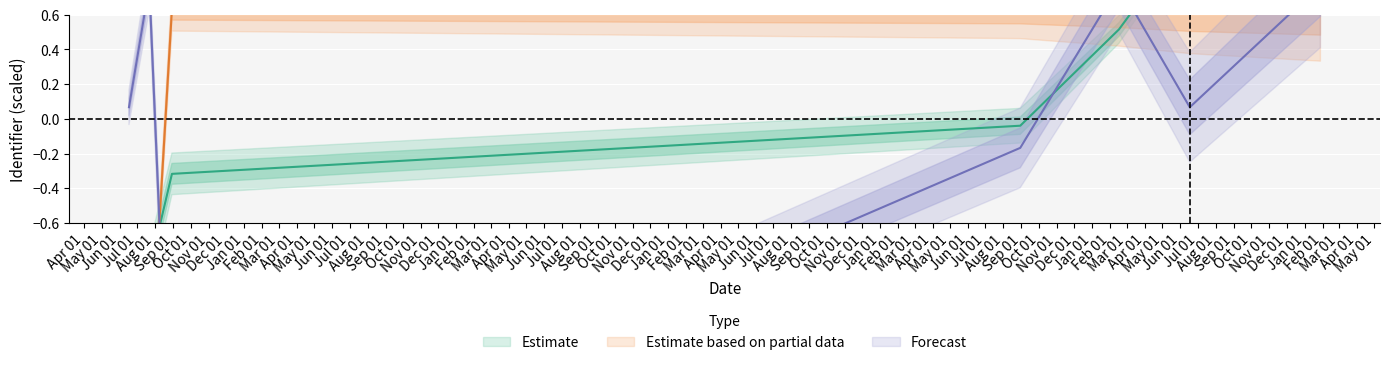

List the series in order of their peak value, lowest first.

Estimate based on partial data, Forecast, Estimate